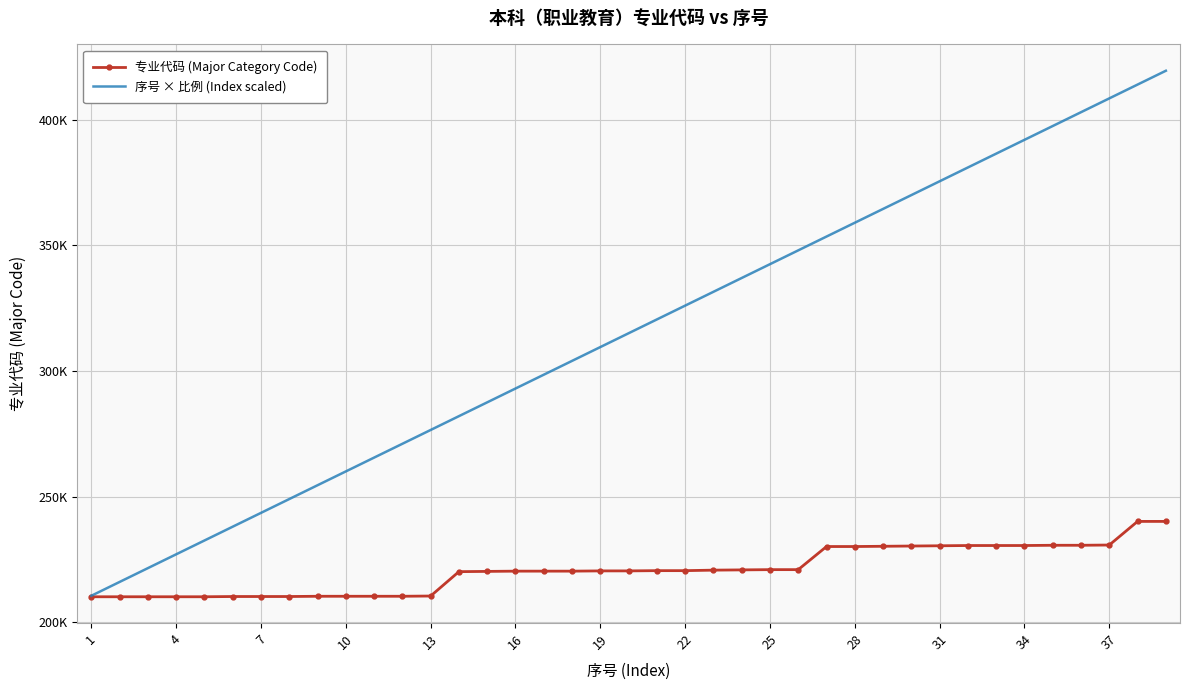

Which series has the widest spread of values?

序号 × 比例 (Index scaled)